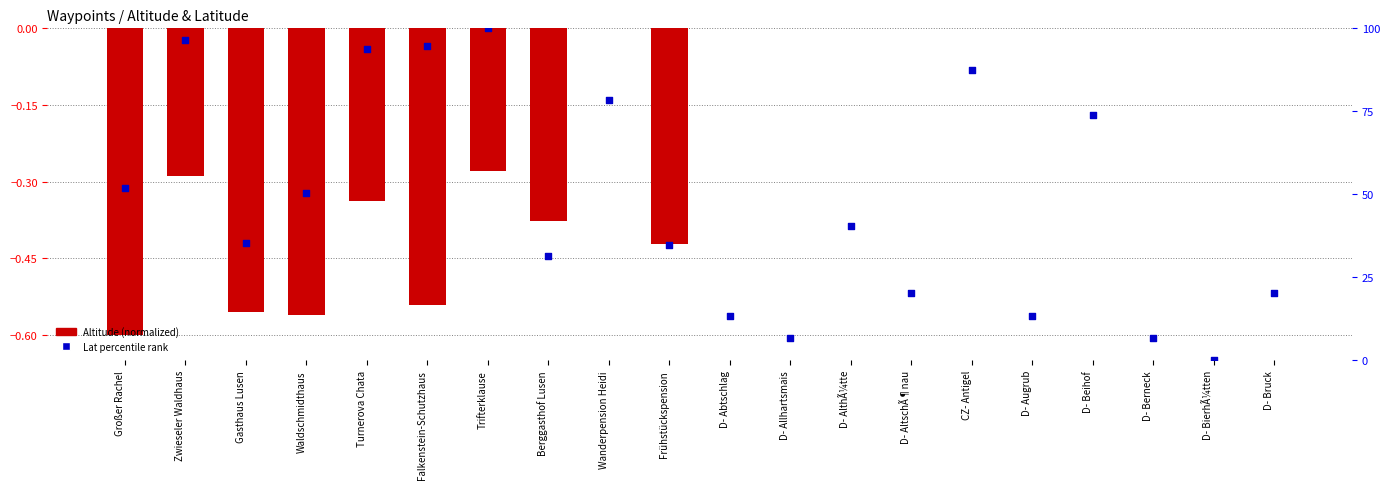

At which category is the sum across all series the highest?

Trifterklause